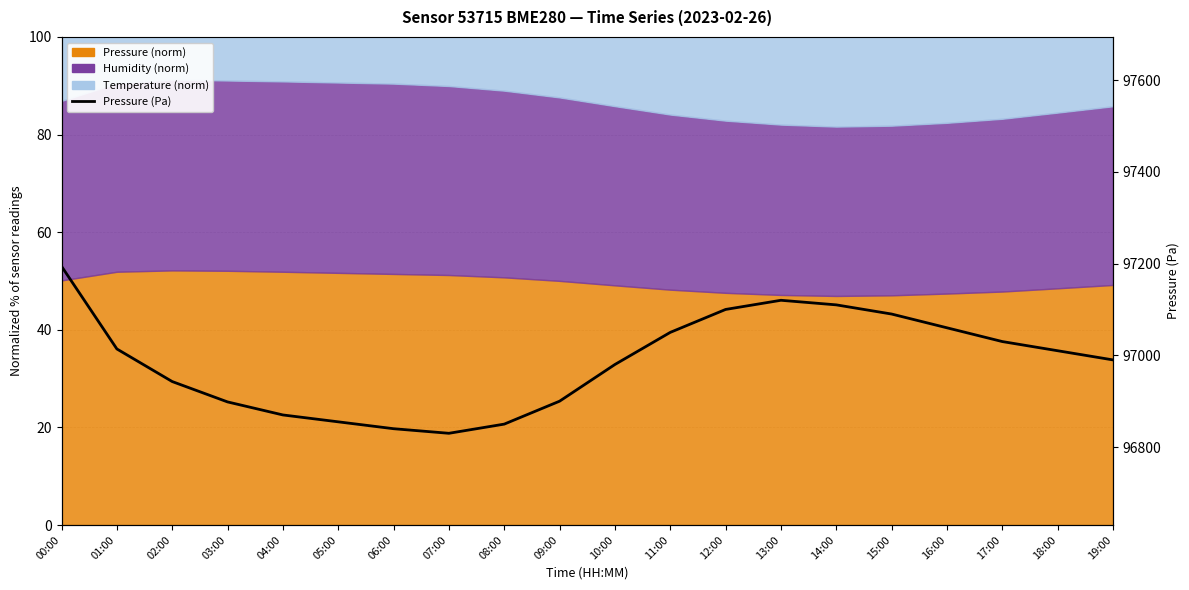

Reading left to right, transcribe all the data shown in this chart.

97194.1	97013.9	96942.8	96898.4	96870.0	96855.0	96840.0	96830.0	96850.0	96900.0	96980.0	97050.0	97100.0	97120.0	97110.0	97090.0	97060.0	97030.0	97010.0	96990.0